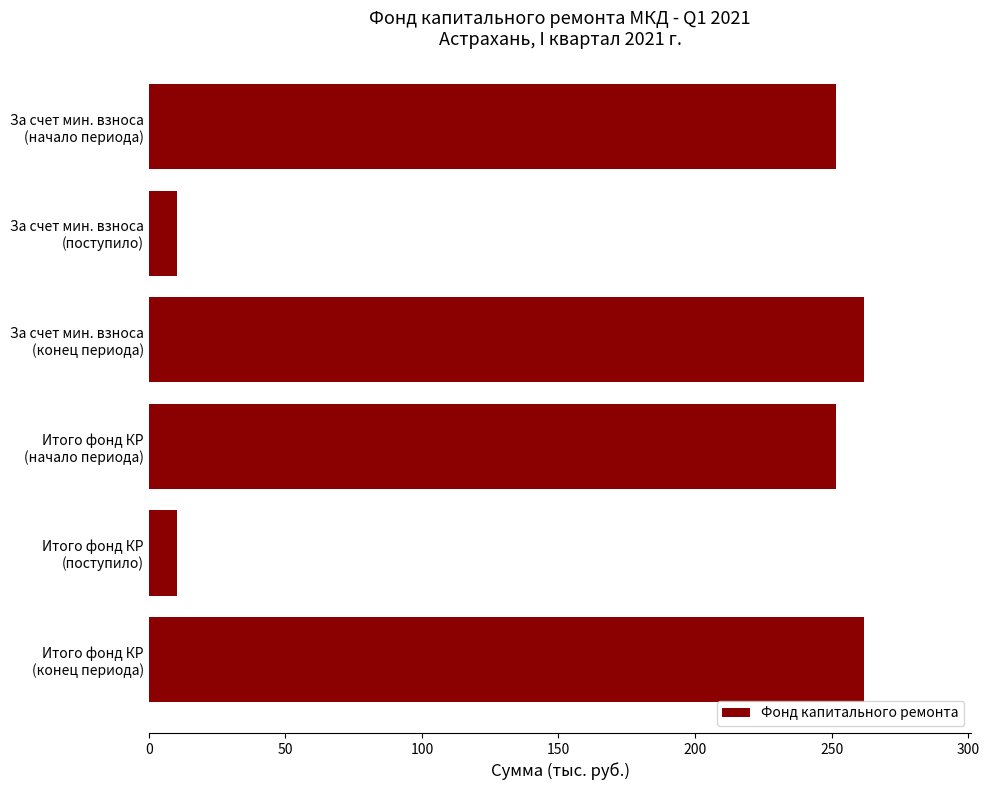

Reading top to bottom, extract all data points from this chart.

251.6	10.3	261.9	251.6	10.3	261.9